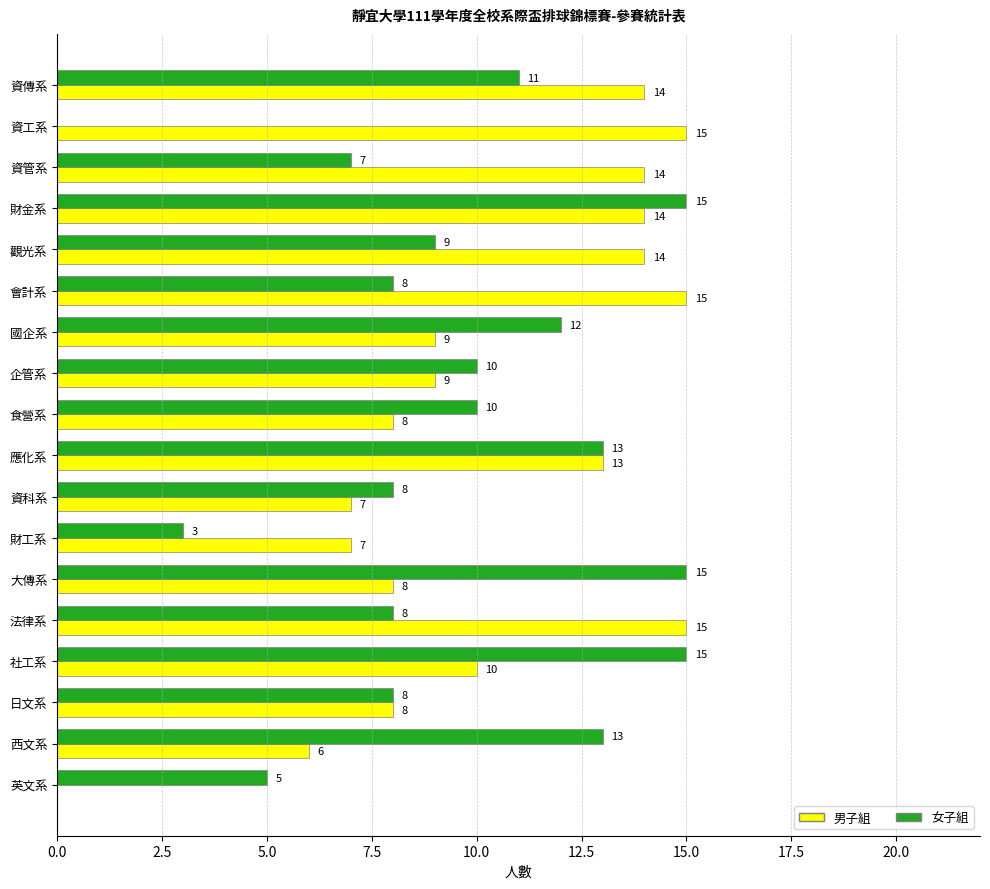

What is the sum of the 女子組 values at 財金系 and 資工系?

15